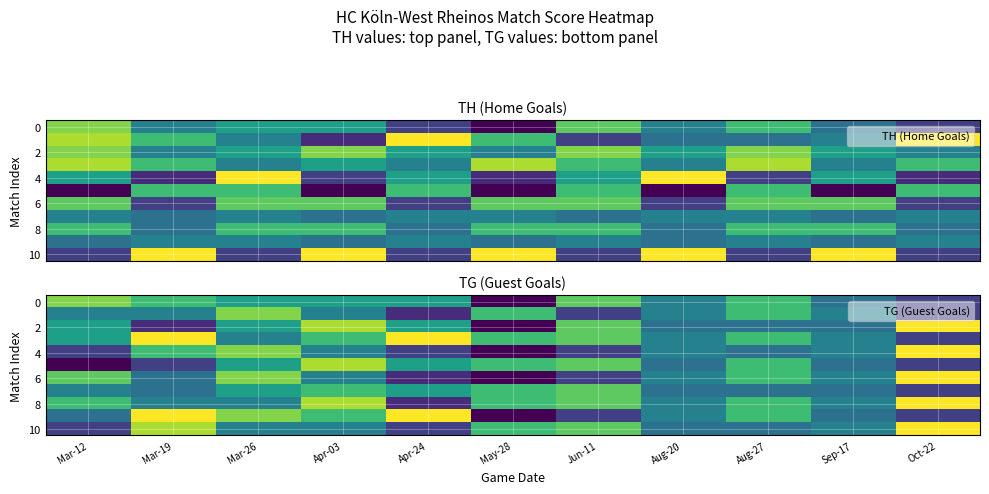

True or false: 2 has a value of 10 at Apr-24.

True